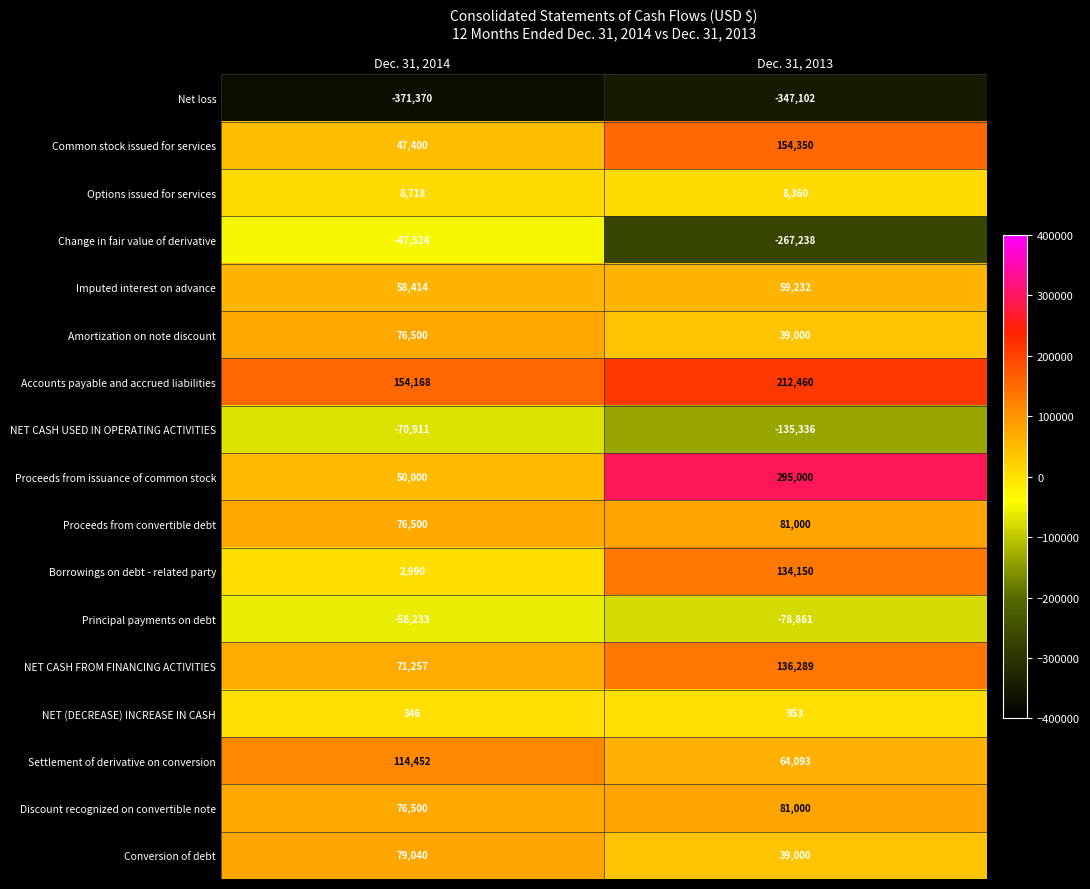

What is the difference between the Discount recognized on convertible note values at Dec. 31, 2014 and Dec. 31, 2013?

4500